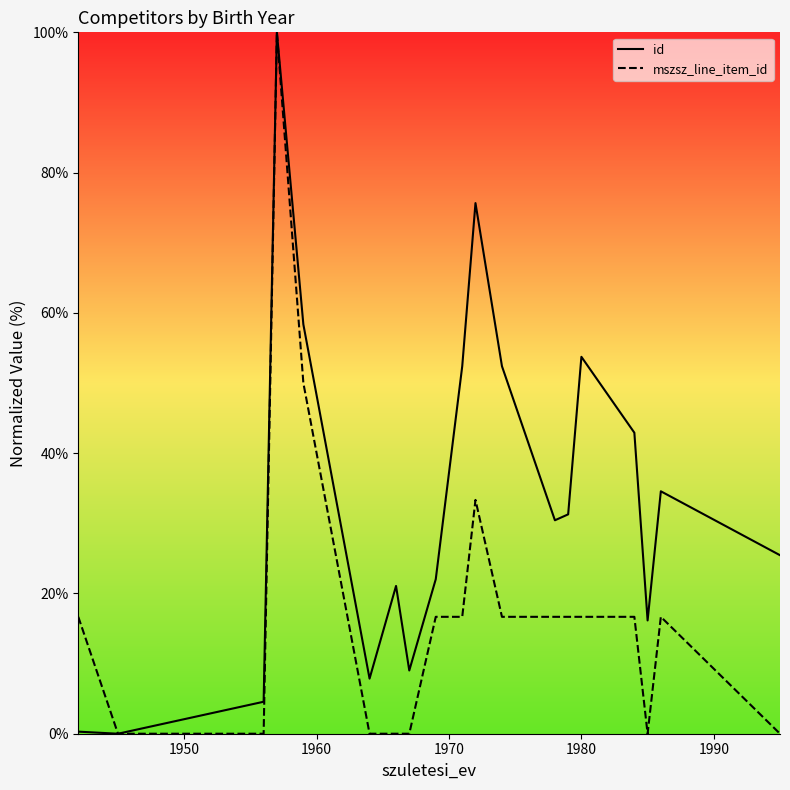

Which series has the largest total across all categories?

id